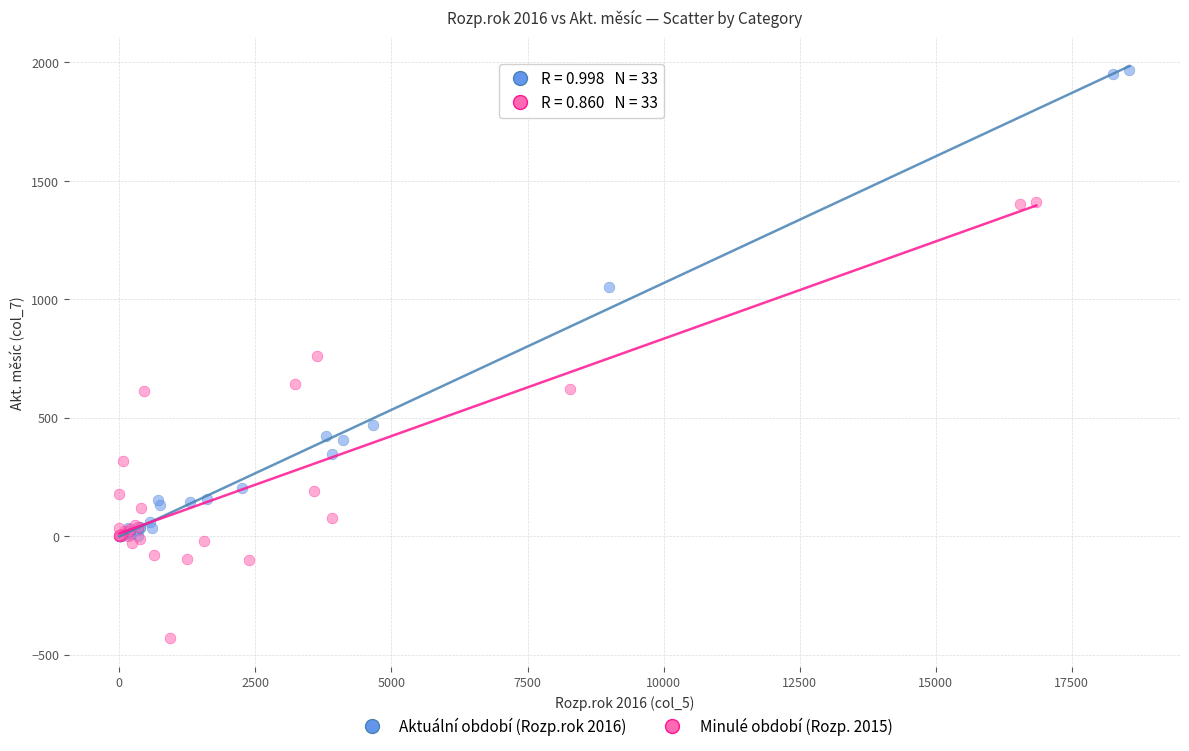

What are all the series names shown in the legend?

Aktuální období (Rozp.rok 2016), Minulé období (Rozp. 2015)